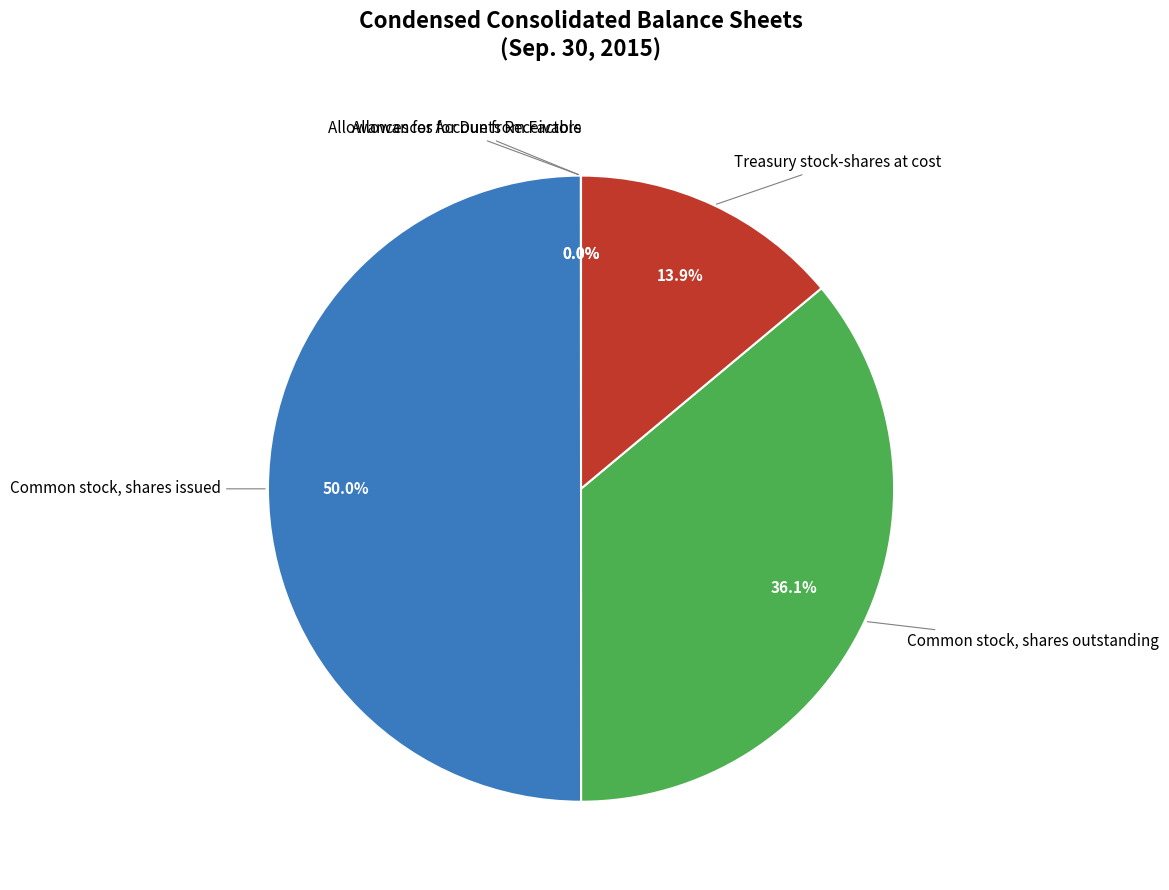

Does any single category account for the majority?

No